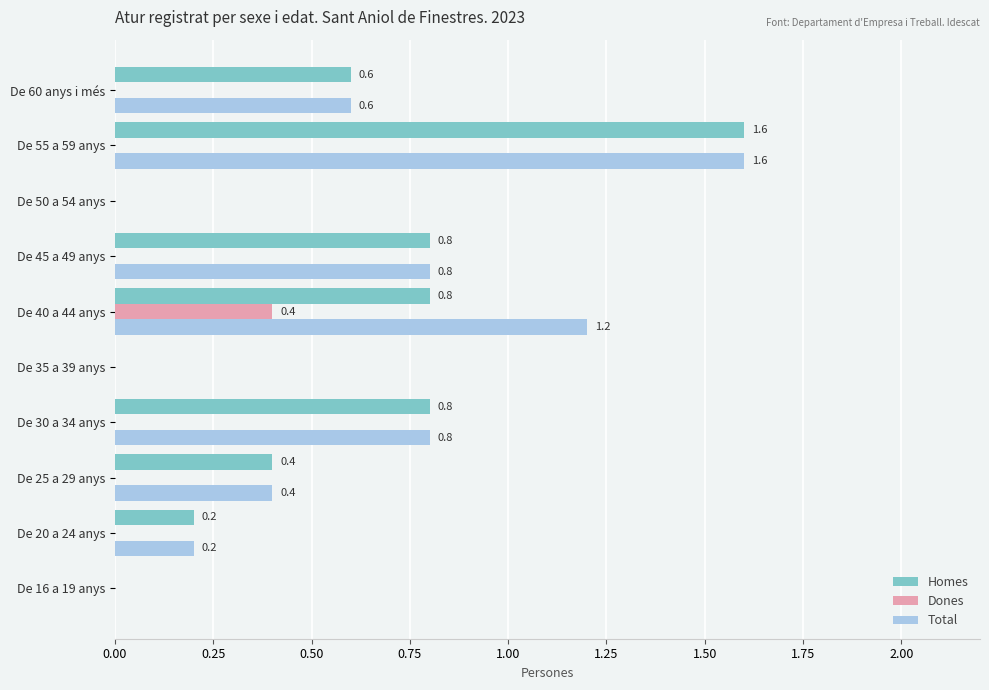

How many Dones values are between 0 and 1?

10